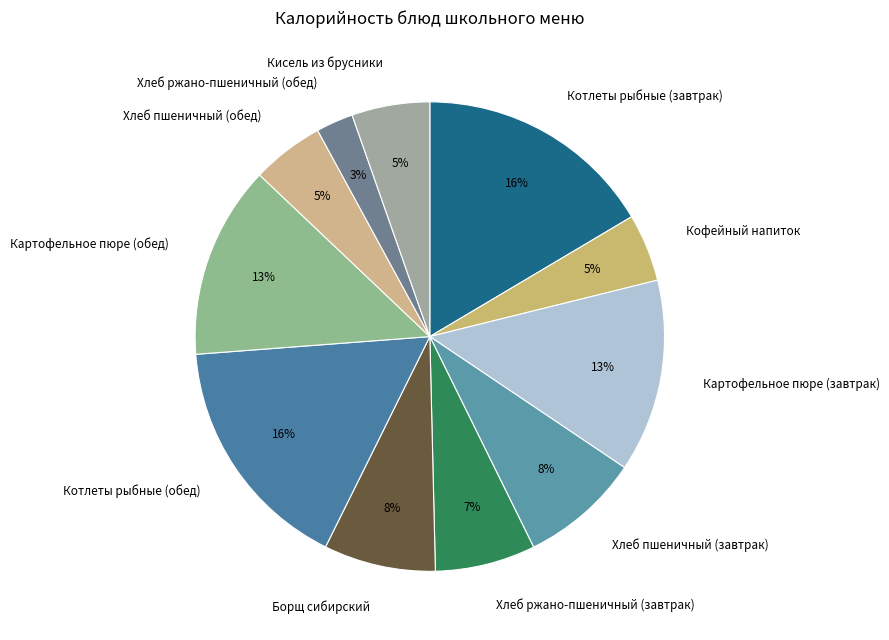

True or false: Кисель из брусники accounts for 20% of the total.

False